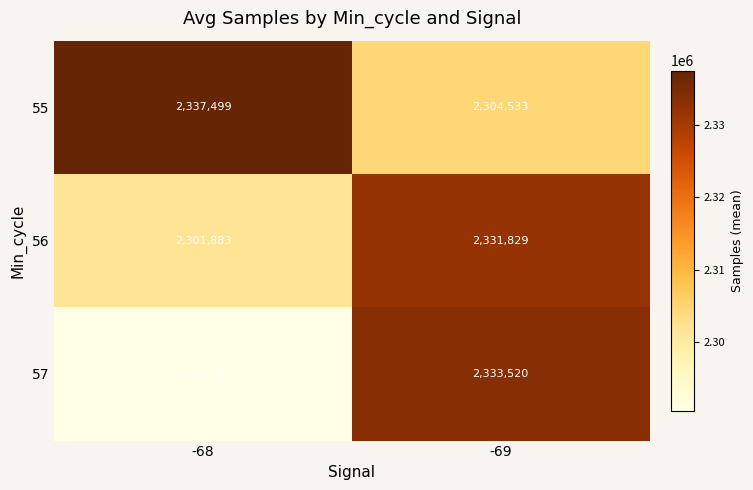

At which category does the chart reach its minimum across all series?

-68